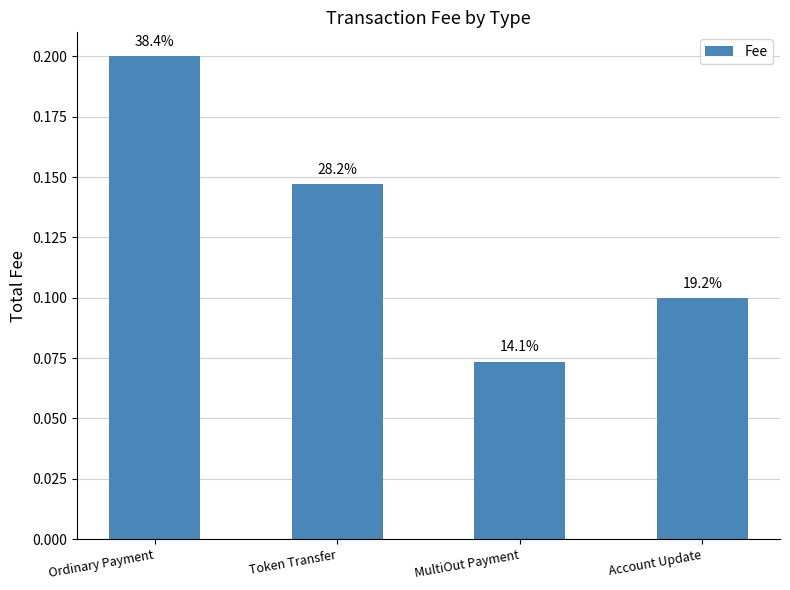

What is the greatest value displayed?

0.2